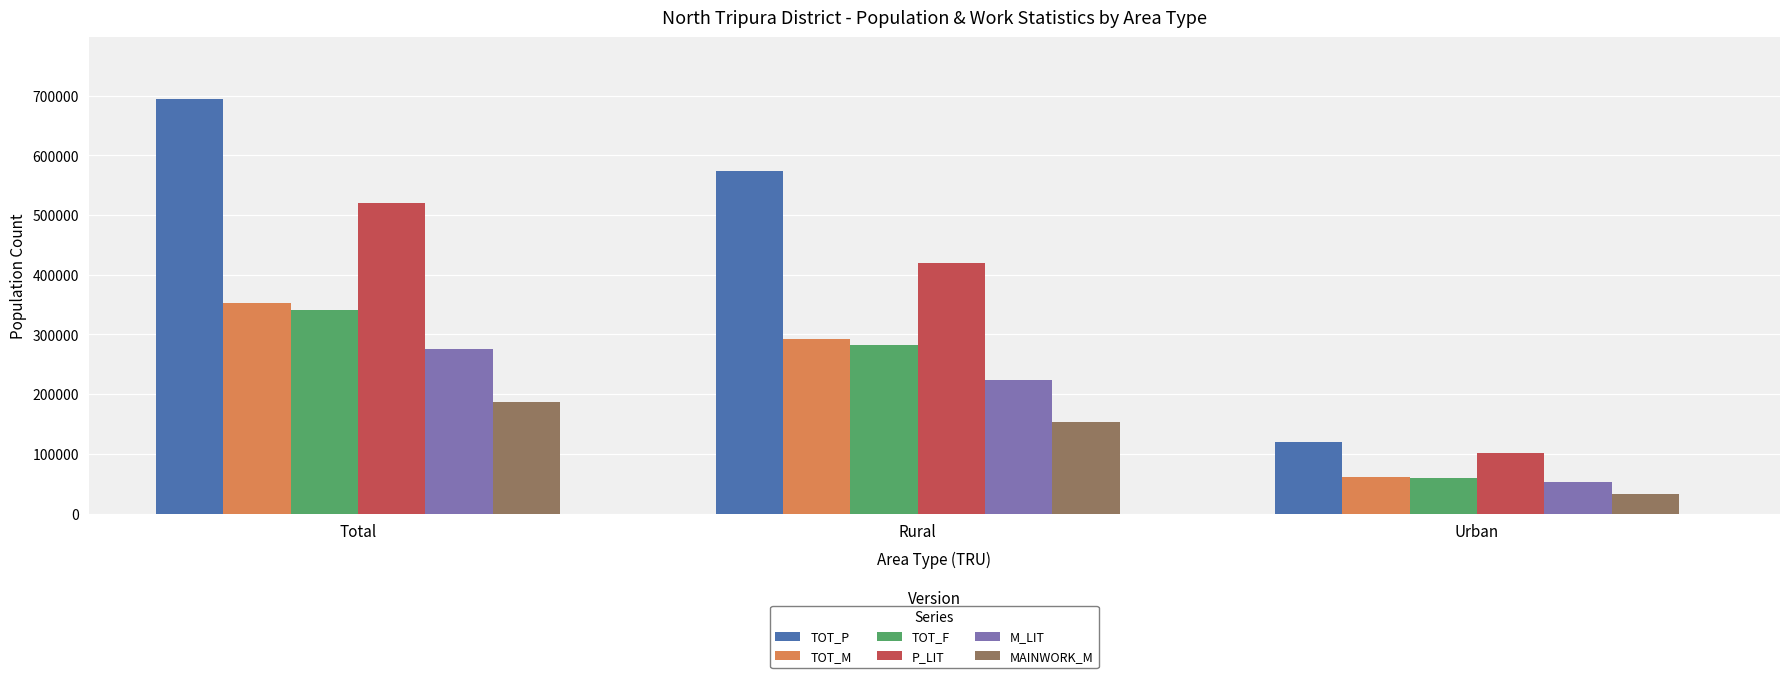

Reading right to left, list all the values displayed in this chart.

TOT_P: 120285	573662	693947
TOT_M: 60967	291893	352860
TOT_F: 59318	281769	341087
P_LIT: 101335	419067	520402
M_LIT: 52184	223462	275646
MAINWORK_M: 33511	152523	186034